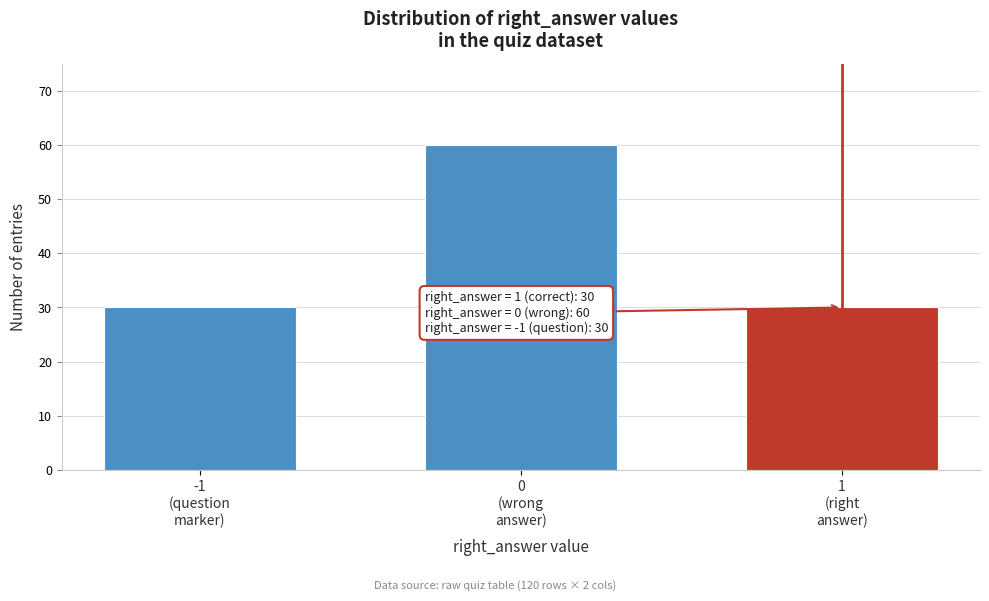

Reading left to right, what are all the values shown in this chart?

30	60	30